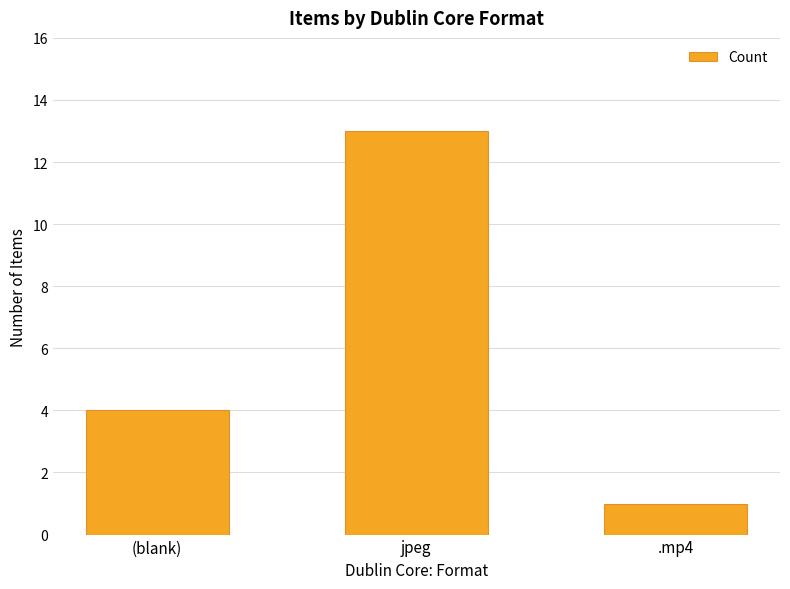

The chart shows a value of 1 at .mp4. True or false?

True